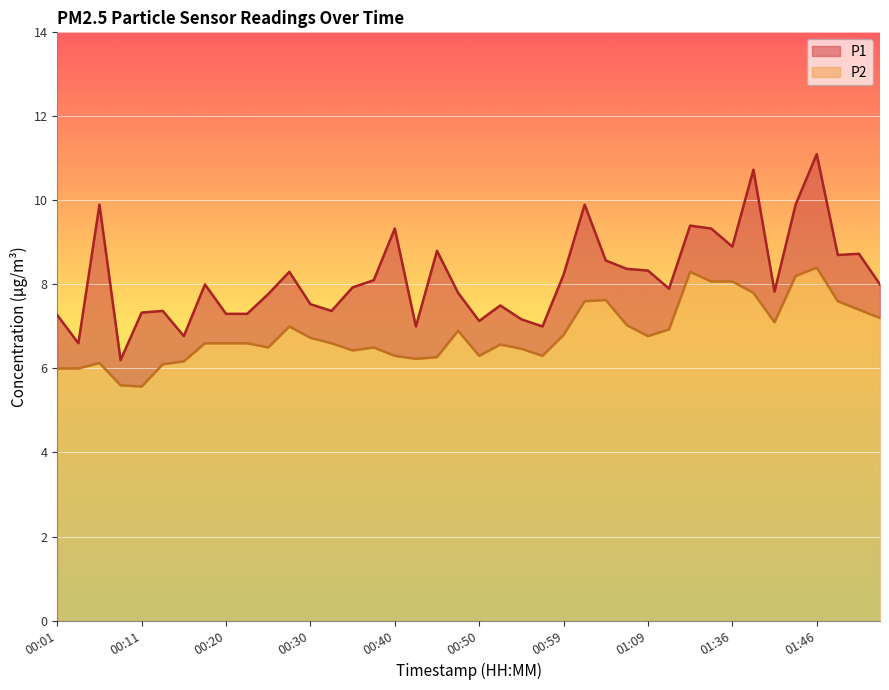

What is the difference between the P1 values at 00:20 and 00:03?

0.7